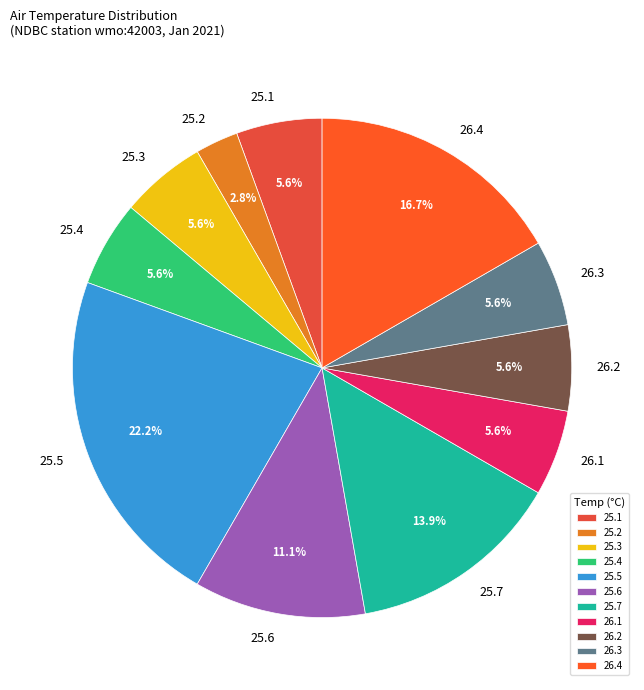

Which category has the smallest portion of the pie?

25.2